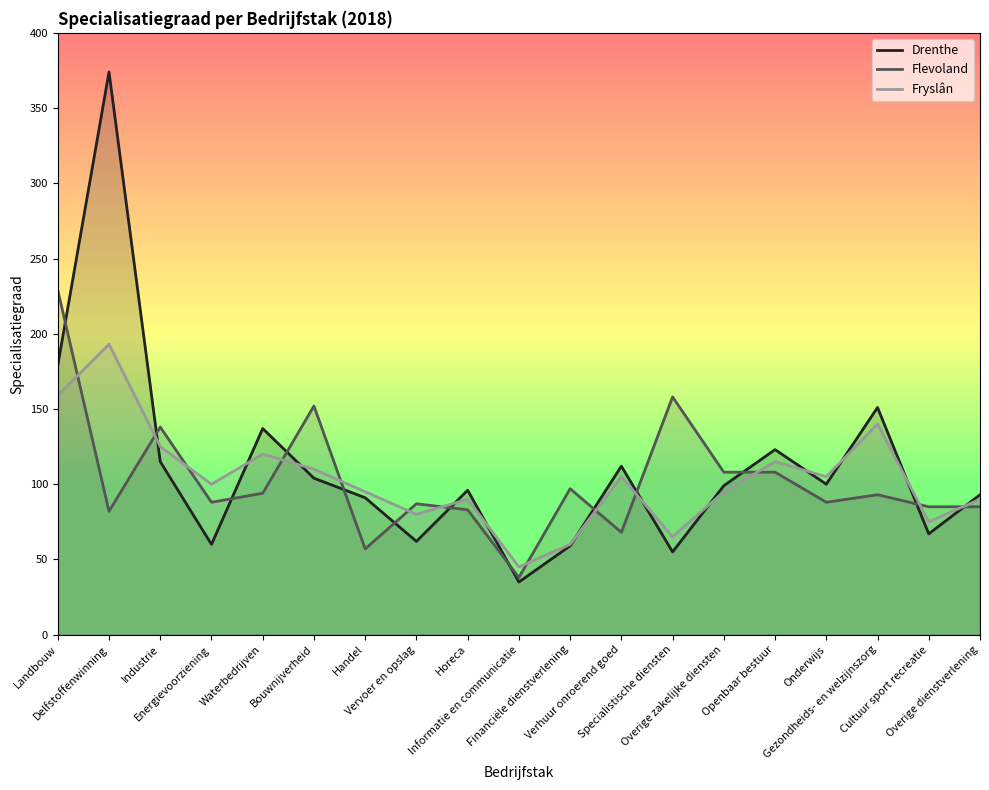

Is it true that Fryslân equals 157 at Openbaar bestuur?

False